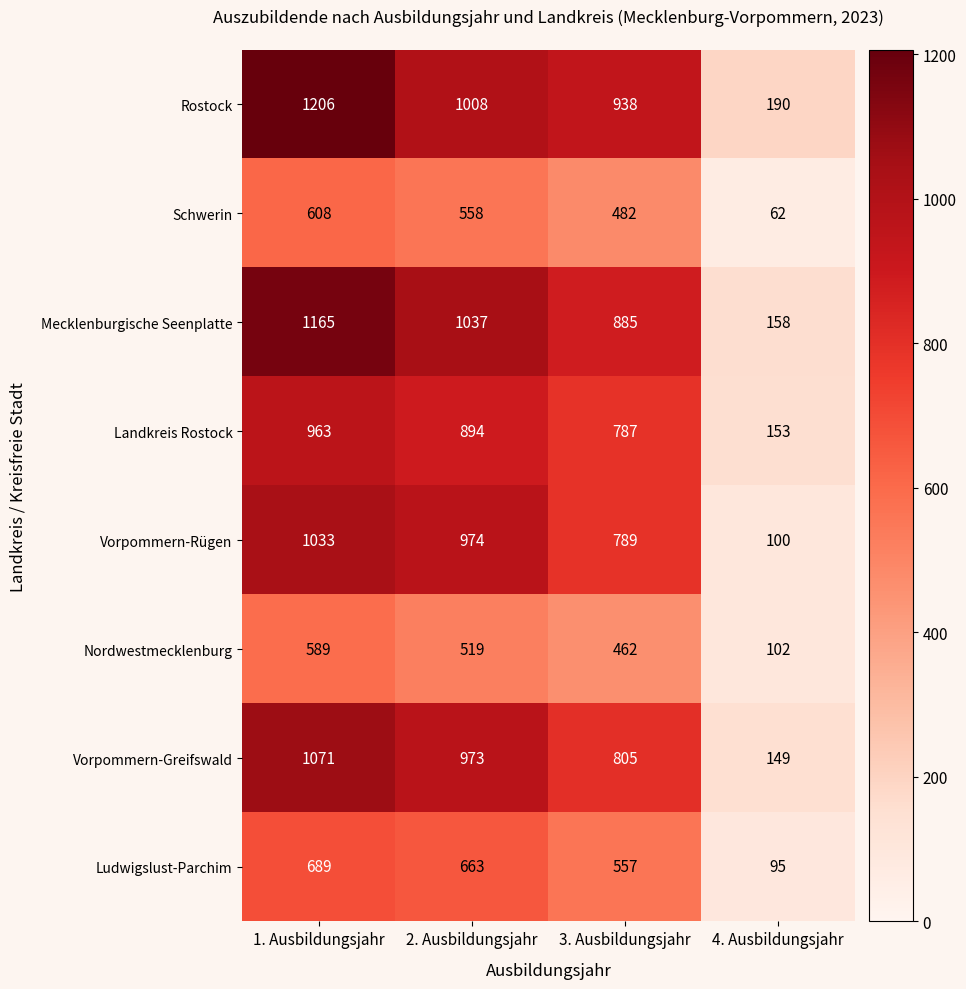

What value does the Vorpommern-Greifswald series have at 1. Ausbildungsjahr, to the nearest 100?

1100